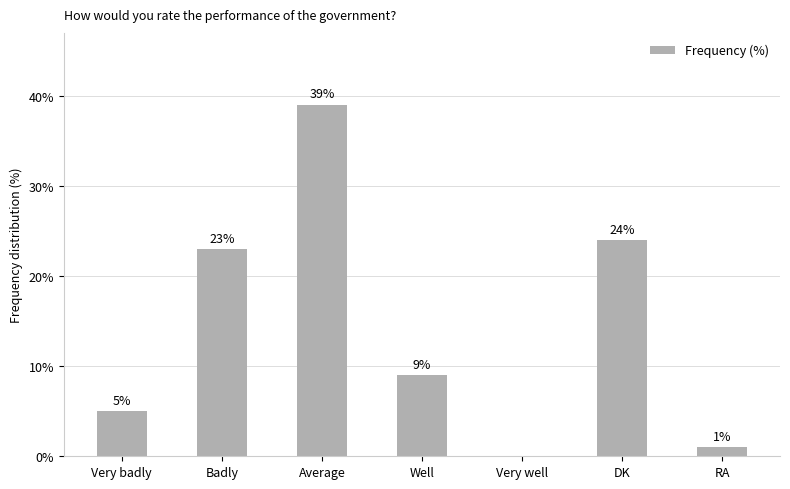

How many values are above zero?

6